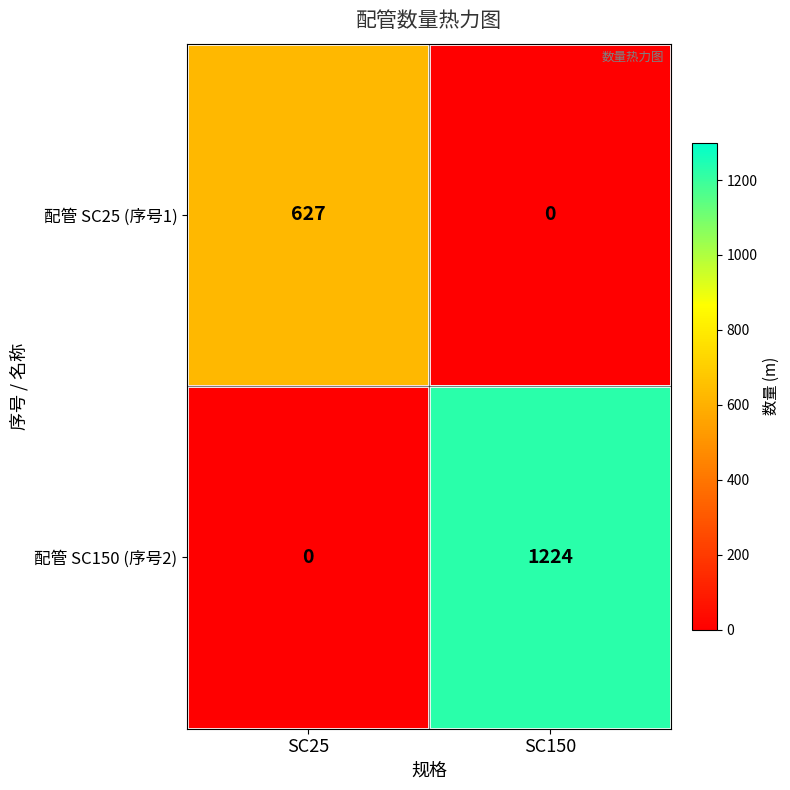

The 配管 SC150 (序号2) series shows 0 at SC25. True or false?

True